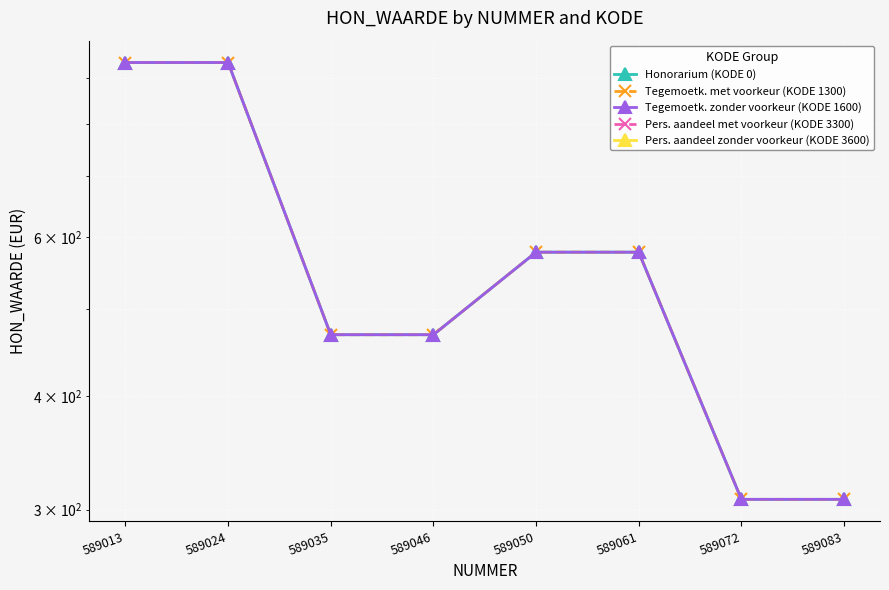

Is the value of Pers. aandeel zonder voorkeur (KODE 3600) at 589061 greater than the value of Tegemoetk. met voorkeur (KODE 1300) at 589046?

No